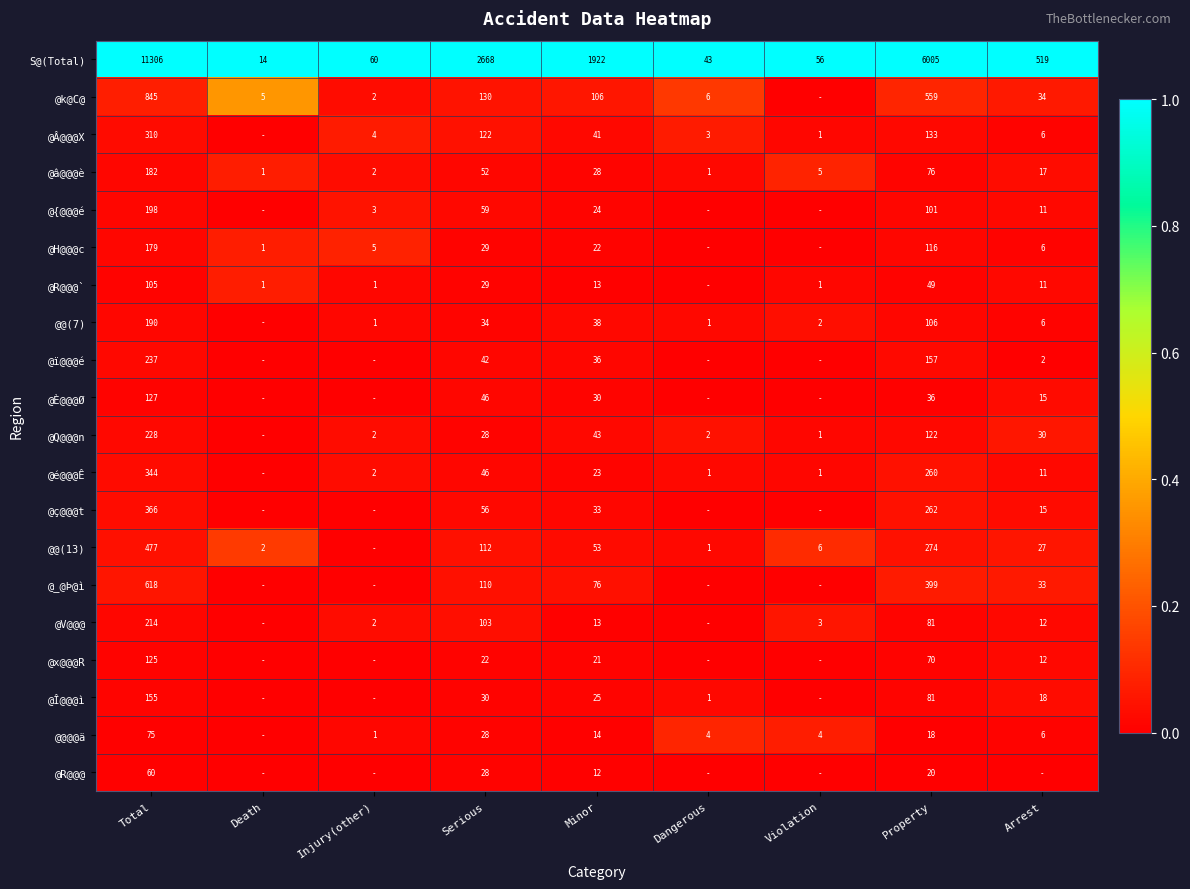

What is the difference between the @@@@ä values at Property and Minor?

4